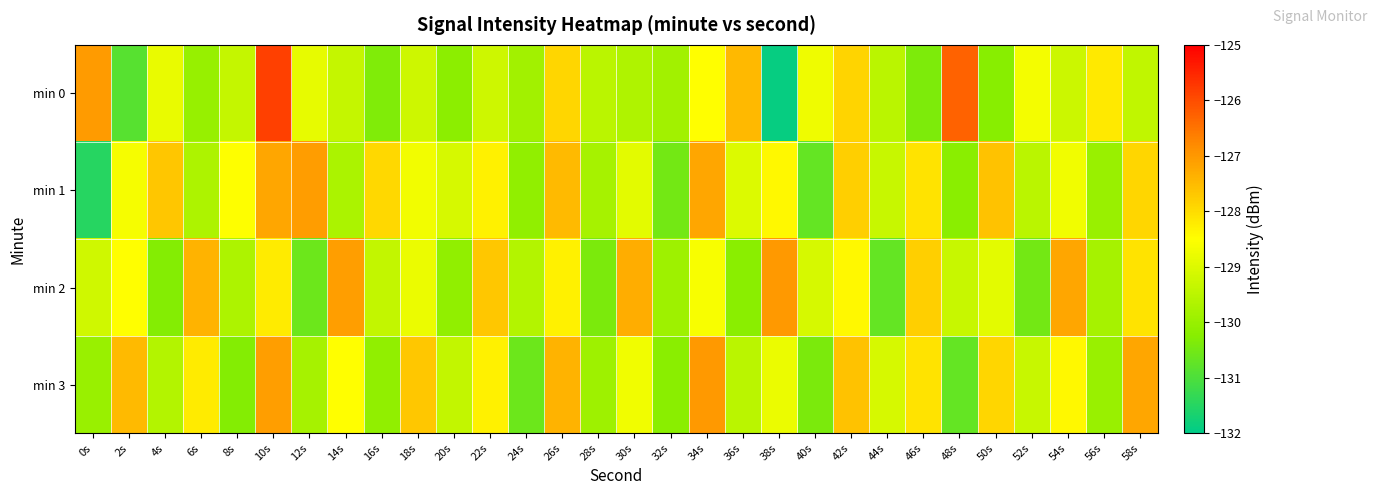

How many series are shown in this chart?

4